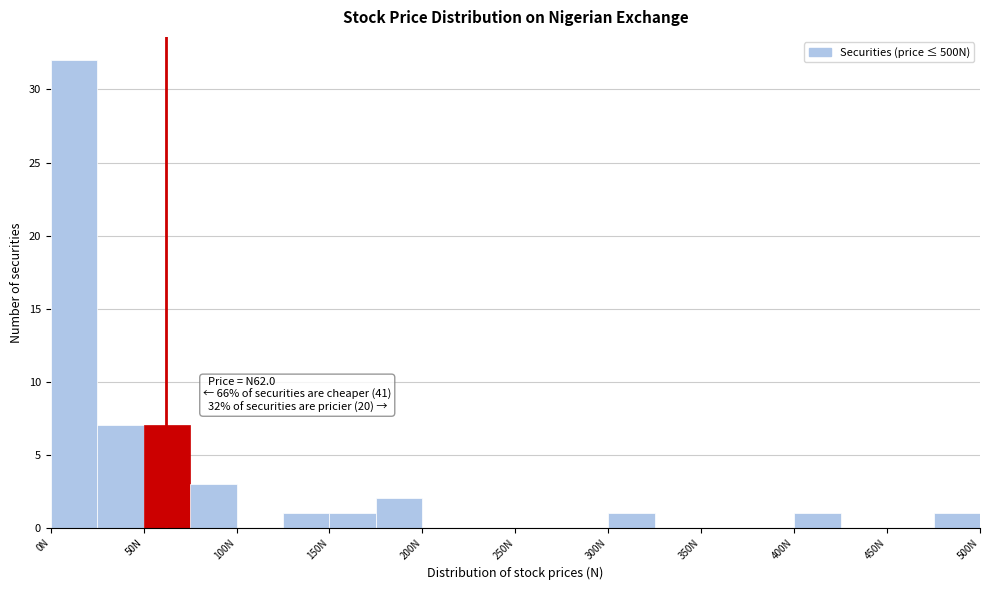

Over which range of the x-axis is the bar tallest?

0 to 25